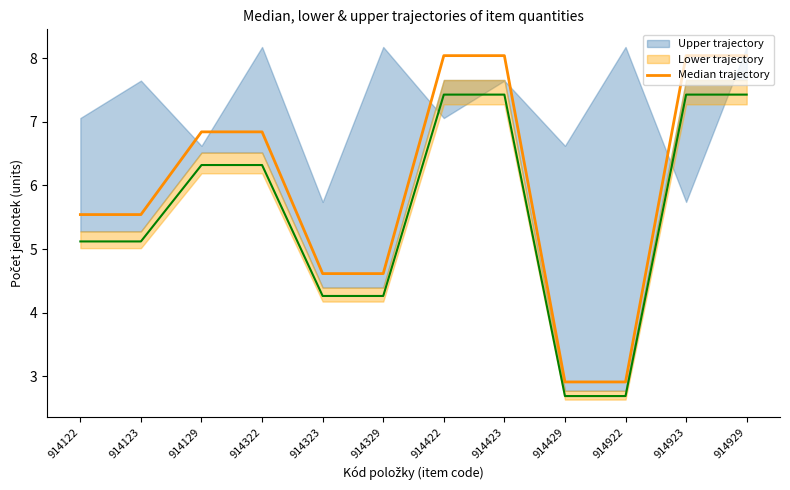

What is the ratio of the value at 914122 to the value at 914329?

1.2